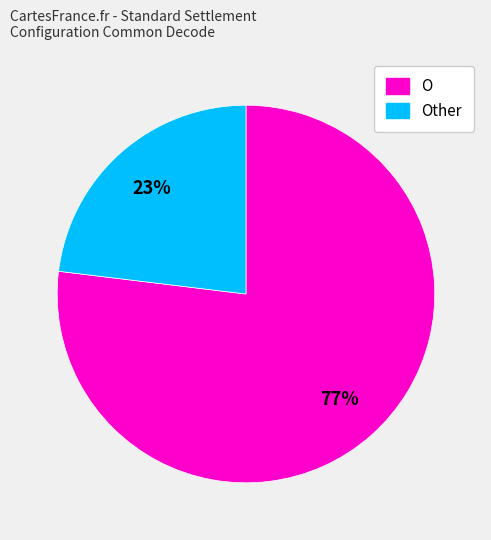

Do O and Other together represent more than half of the pie?

Yes